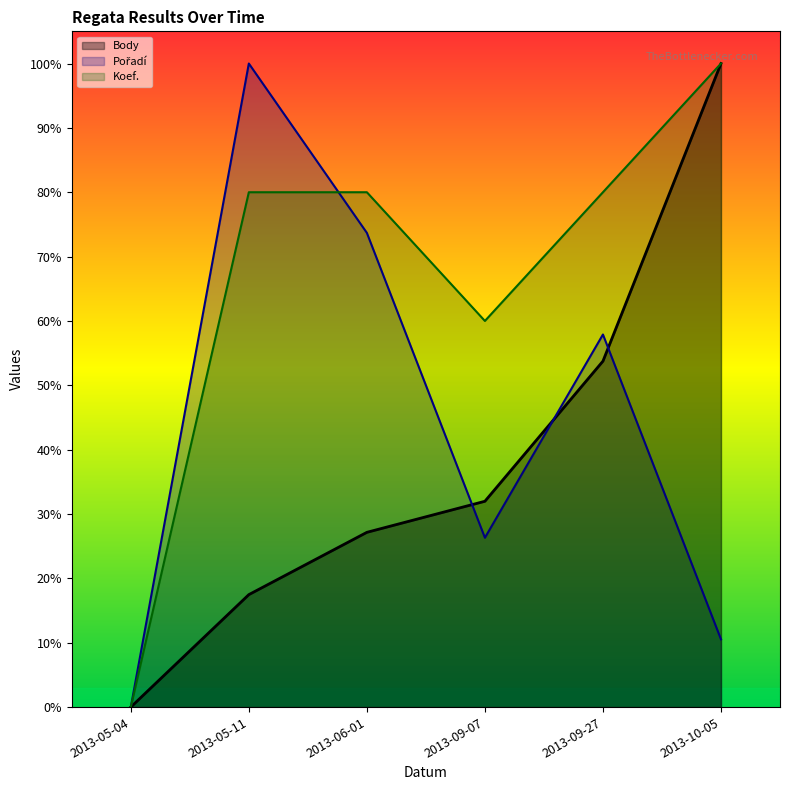

At which label does Koef. reach its minimum?

2013-05-04